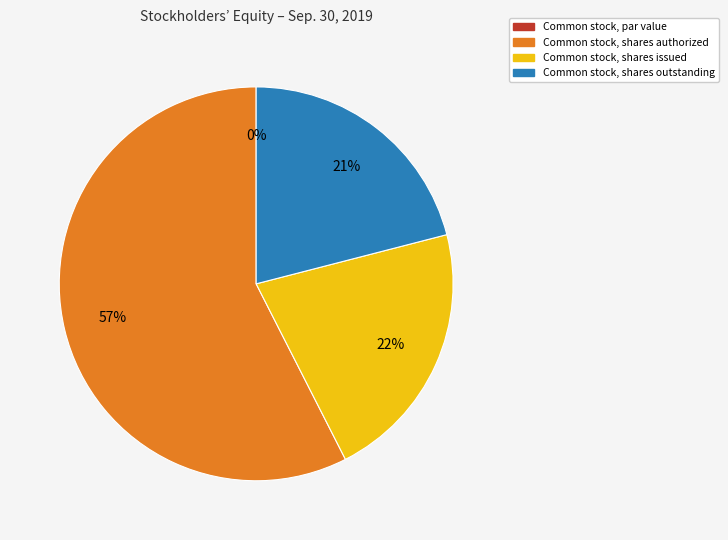

Which category has the biggest portion of the pie?

Common stock, shares authorized